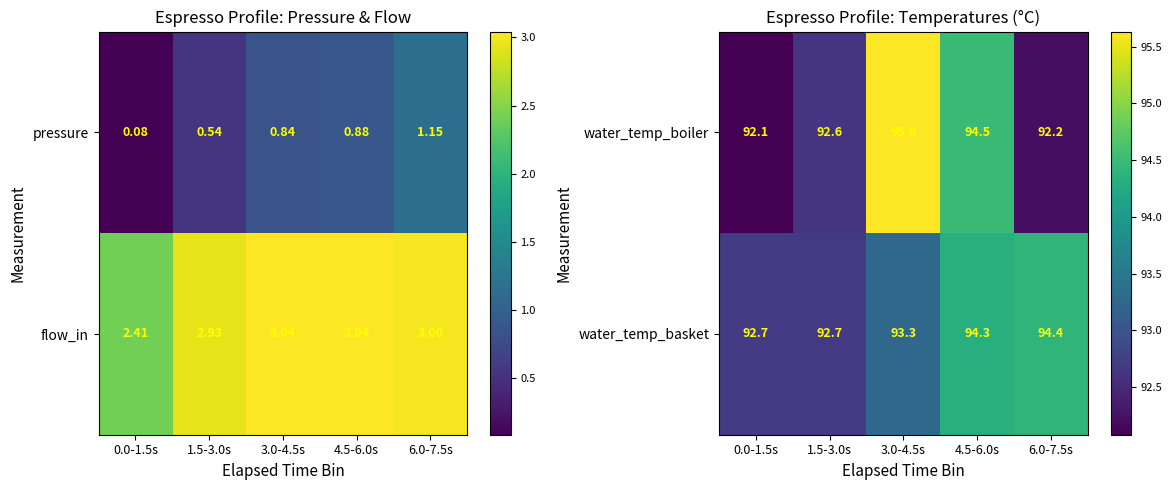

Rank the categories by water_temp_boiler value from lowest to highest.

0.0-1.5s, 6.0-7.5s, 1.5-3.0s, 4.5-6.0s, 3.0-4.5s